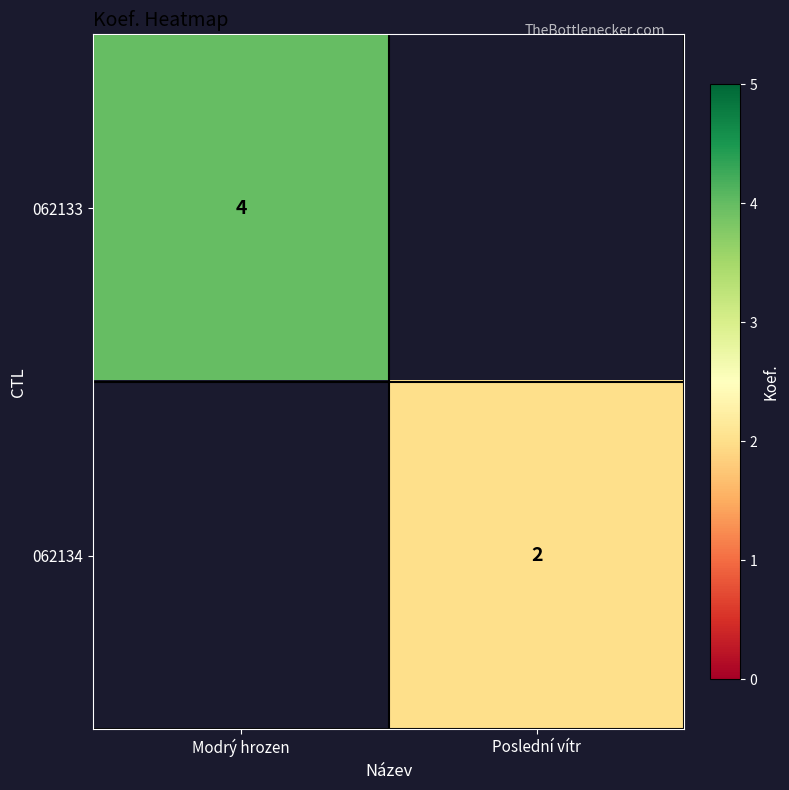

What is the total value across all series at Modrý hrozen?

4